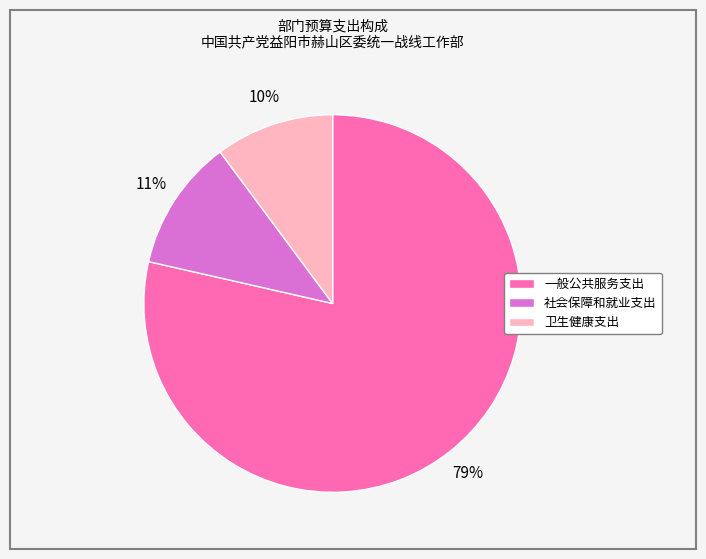

To the nearest percent, what percentage of the pie is 一般公共服务支出?

79%